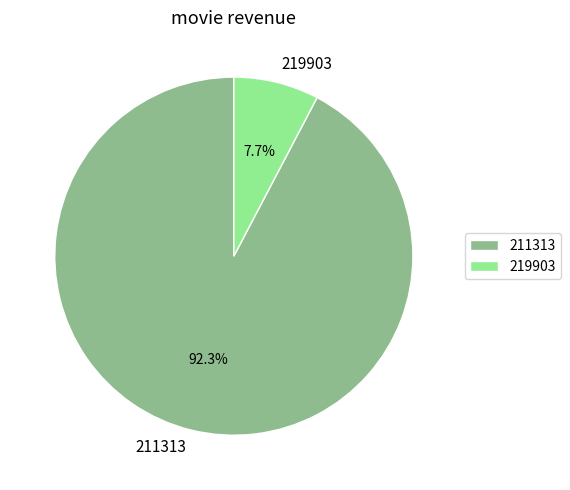

What percentage is the 219903 slice, to the nearest percent?

8%